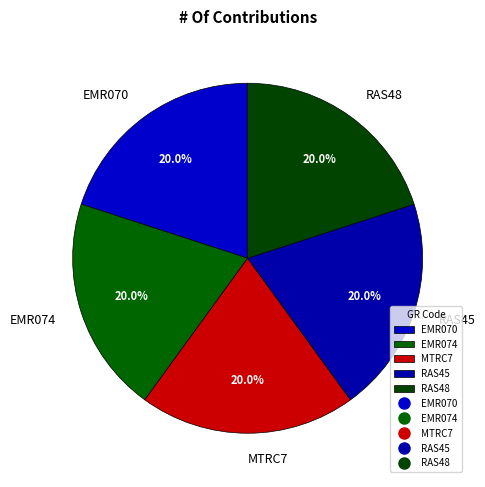

What is the ratio of the value at MTRC7 to the value at RAS48?

1.0